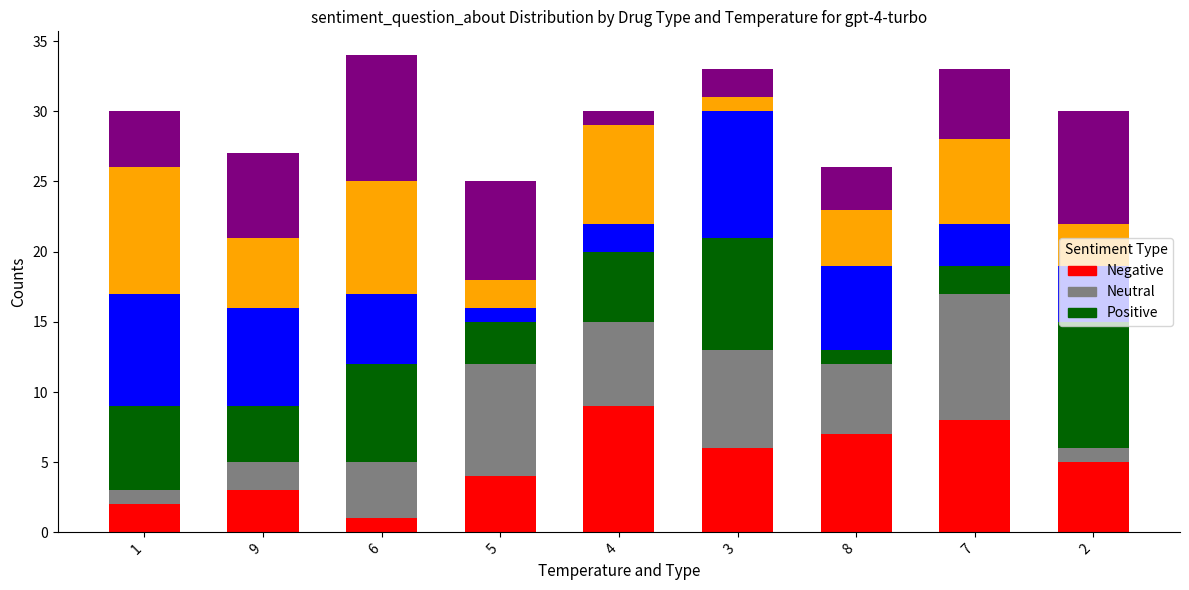

At which category is the sum across all series the highest?

6